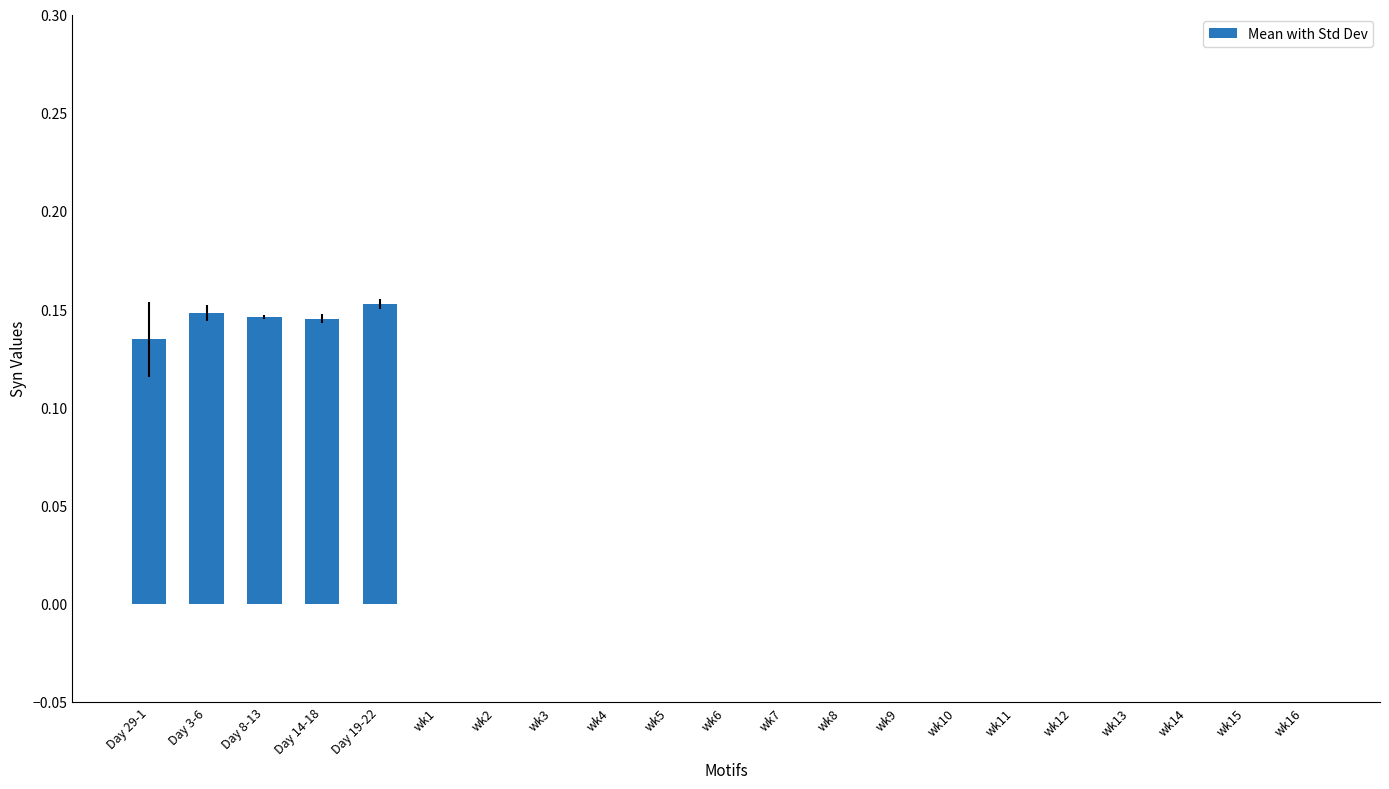

The value at wk1 is 0.0. True or false?

True